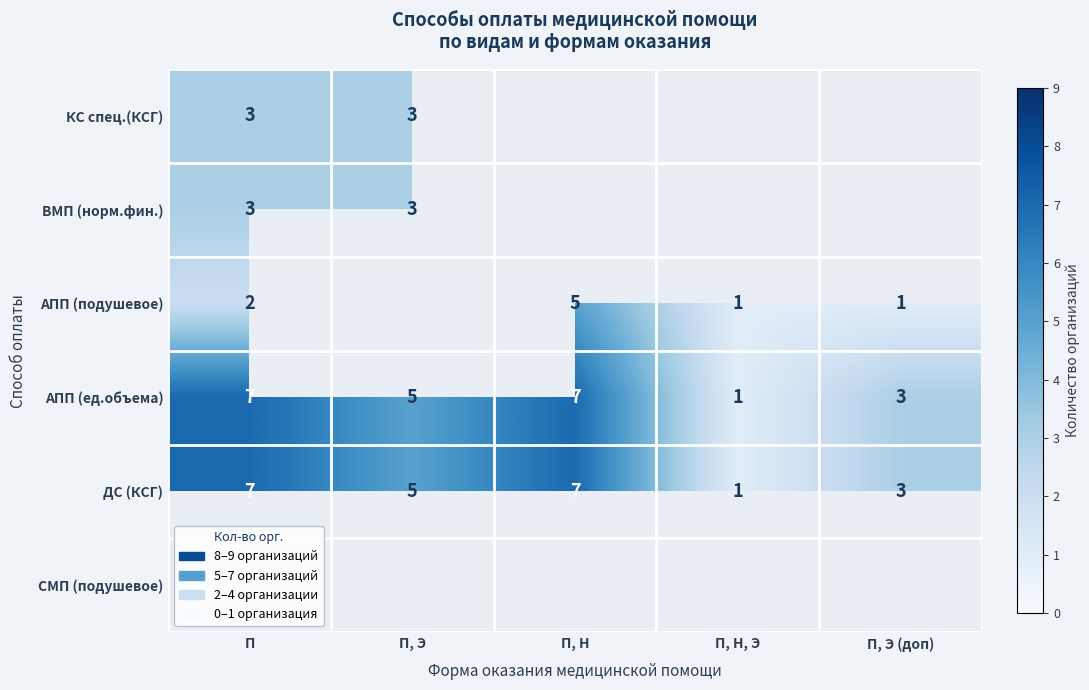

At which category is the sum across all series the highest?

П